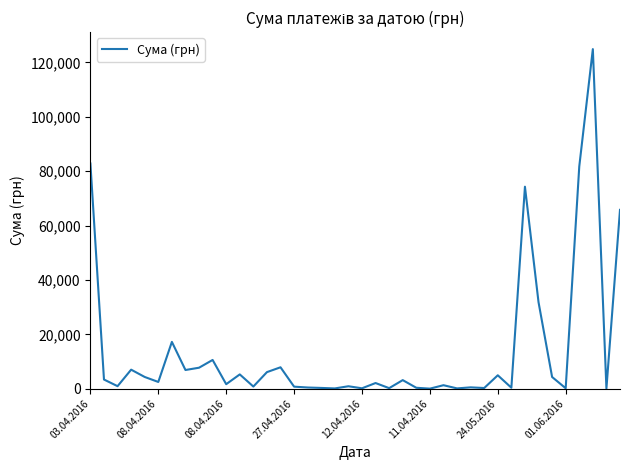

What is the sum of all values?

564444.3